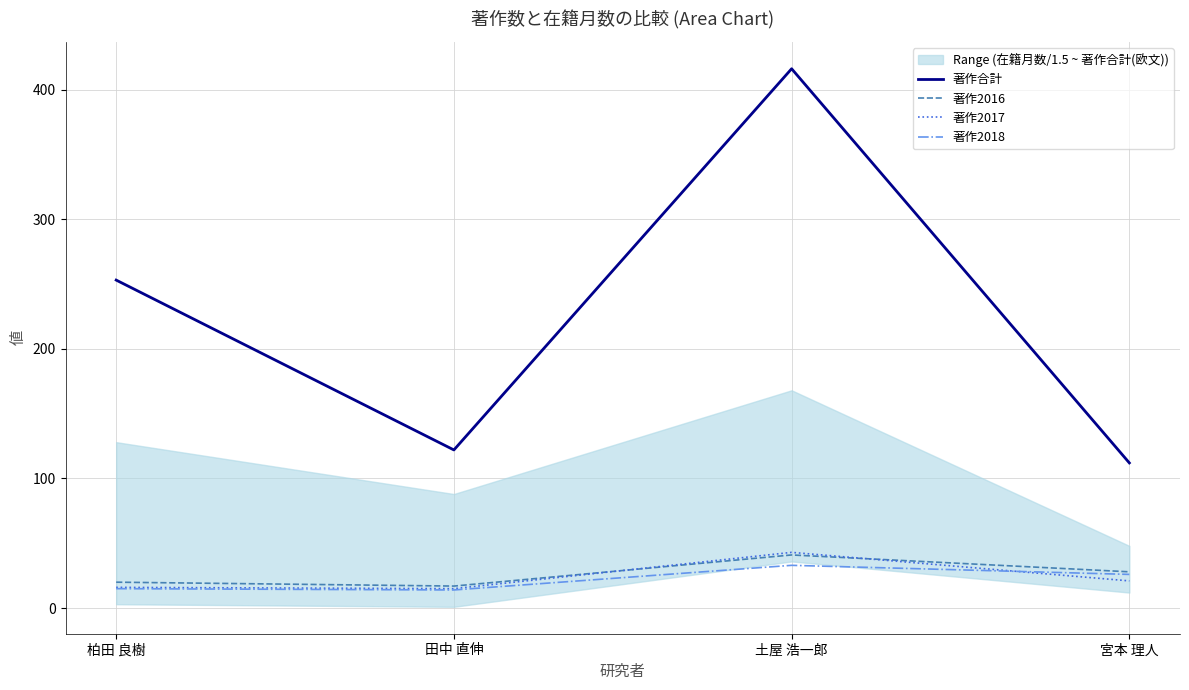

Is it true that 著作2017 equals 16 at 柏田 良樹?

True